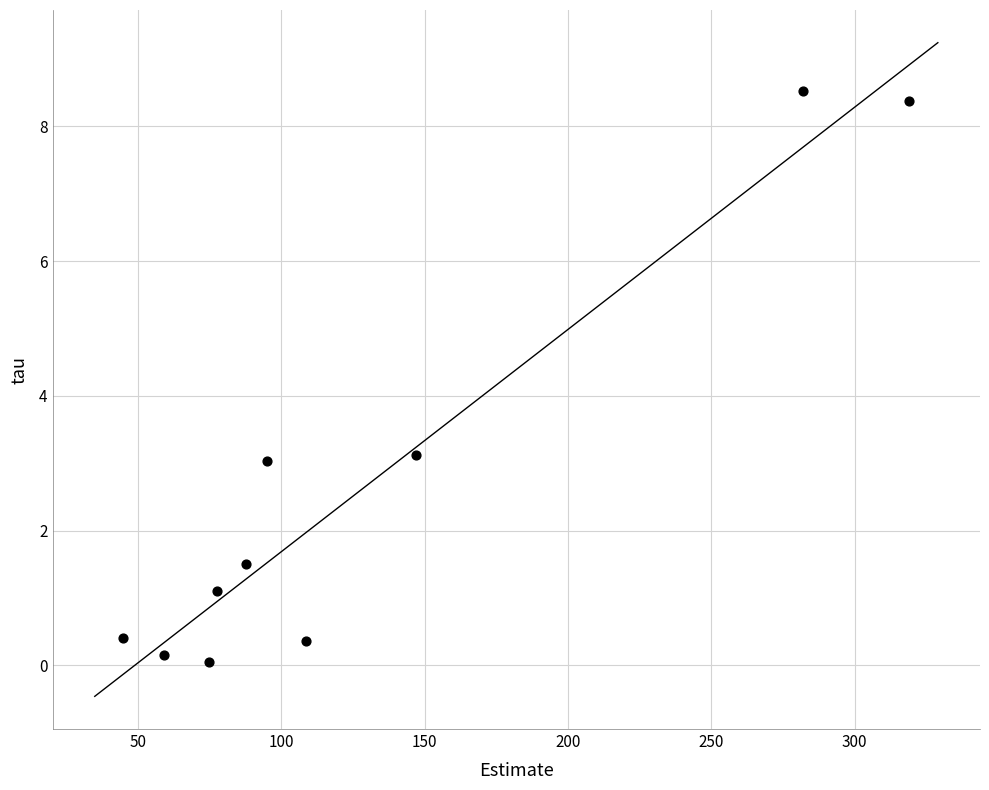

What is the range of Y values (max minus min)?

8.5